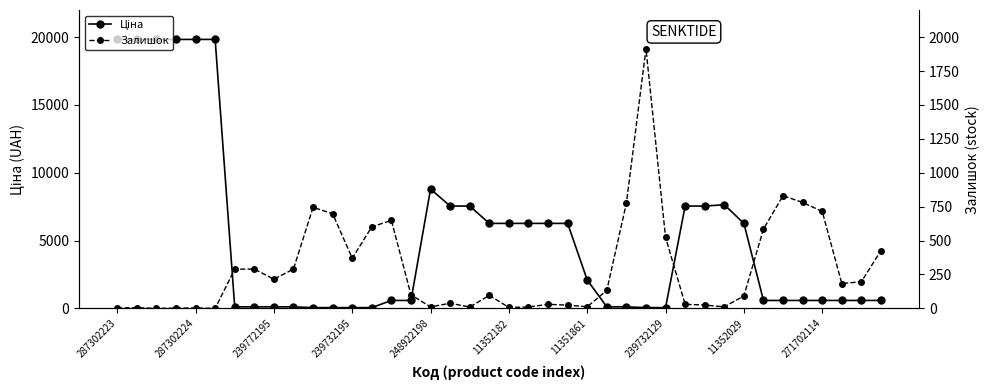

What is the difference between the second highest and second lowest values in the Залишок series?

831.0